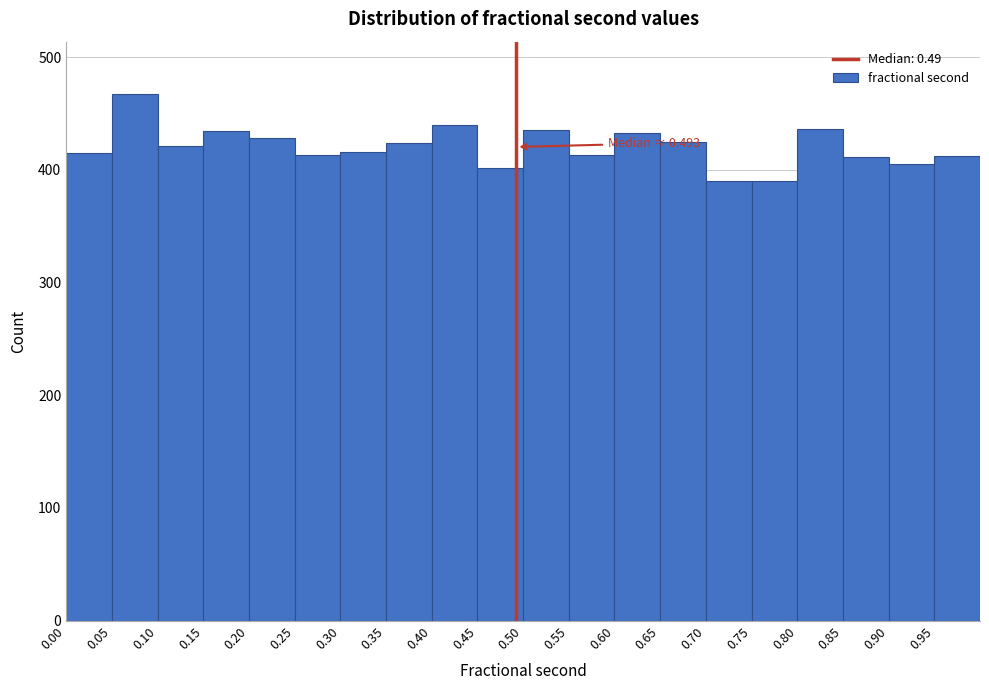

Over which range of the x-axis is the bar tallest?

0.05 to 0.10